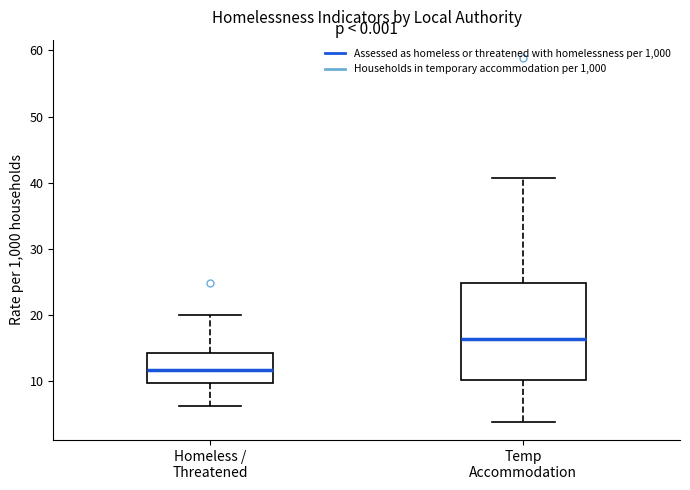

Reading left to right, transcribe this box plot: for each box, give where its median line is, the range the box spans, and where its two whiskers end, as read against the y-axis. The values are not printed on the chart, so give them approximately, as read against the axis.

Homeless / Threatened: median 12, box 10 to 14, whiskers 6 to 20
Temp Accommodation: median 16, box 10 to 25, whiskers 4 to 41